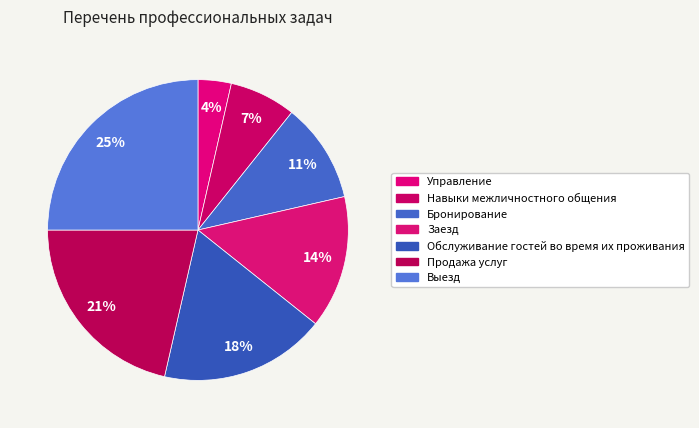

How many segments does this pie chart have?

7